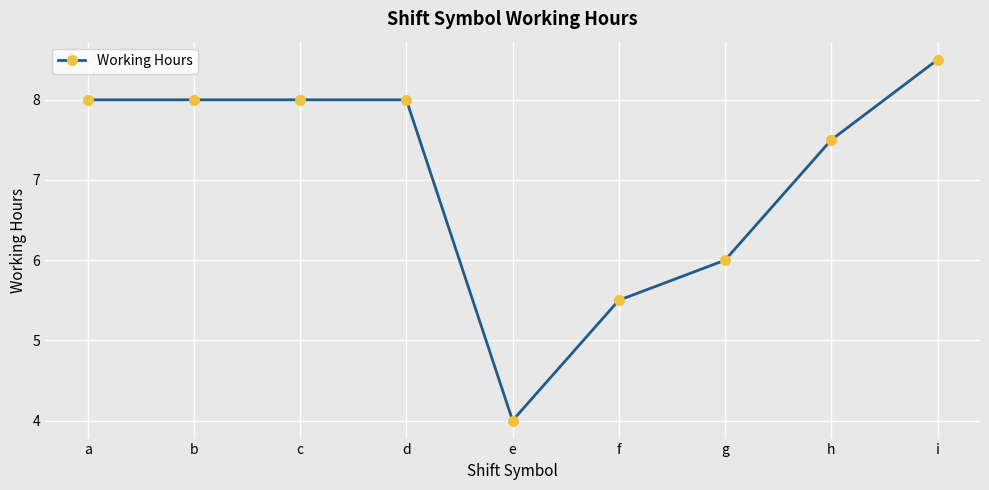

Does the chart display data point markers on the line(s)?

Yes